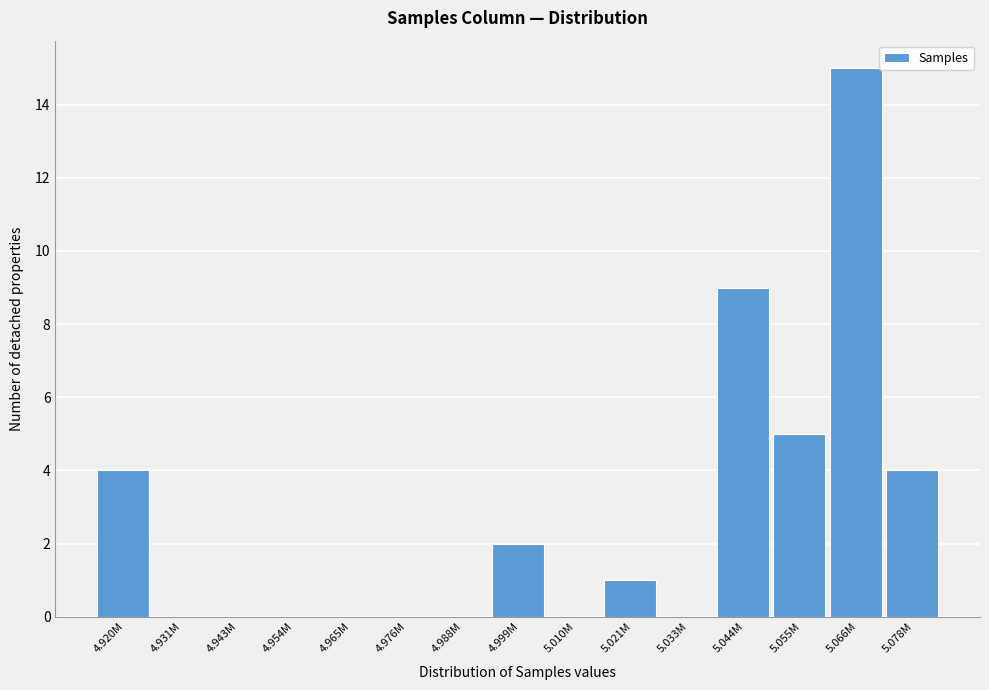

Reading left to right, extract all data points from this chart.

4.920M=4	4.931M=0	4.943M=0	4.954M=0	4.965M=0	4.976M=0	4.988M=0	4.999M=2	5.010M=0	5.021M=1	5.033M=0	5.044M=9	5.055M=5	5.066M=15	5.078M=4